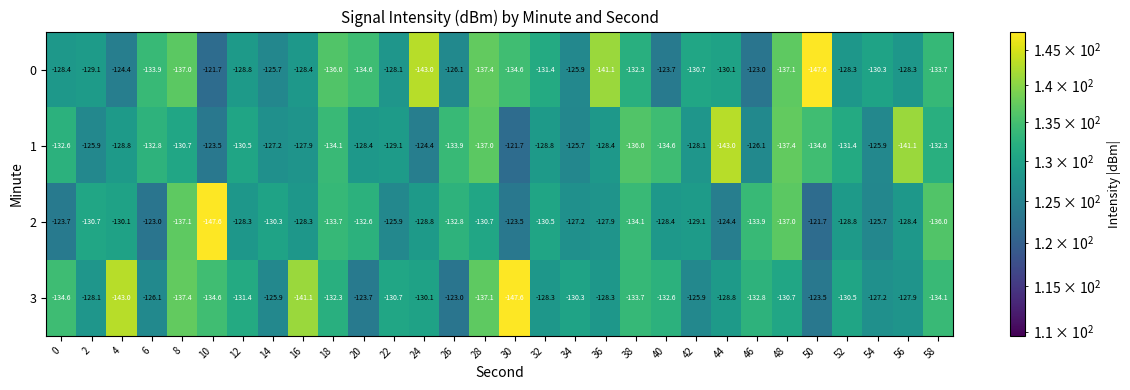

Count the number of categories in the chart.

30